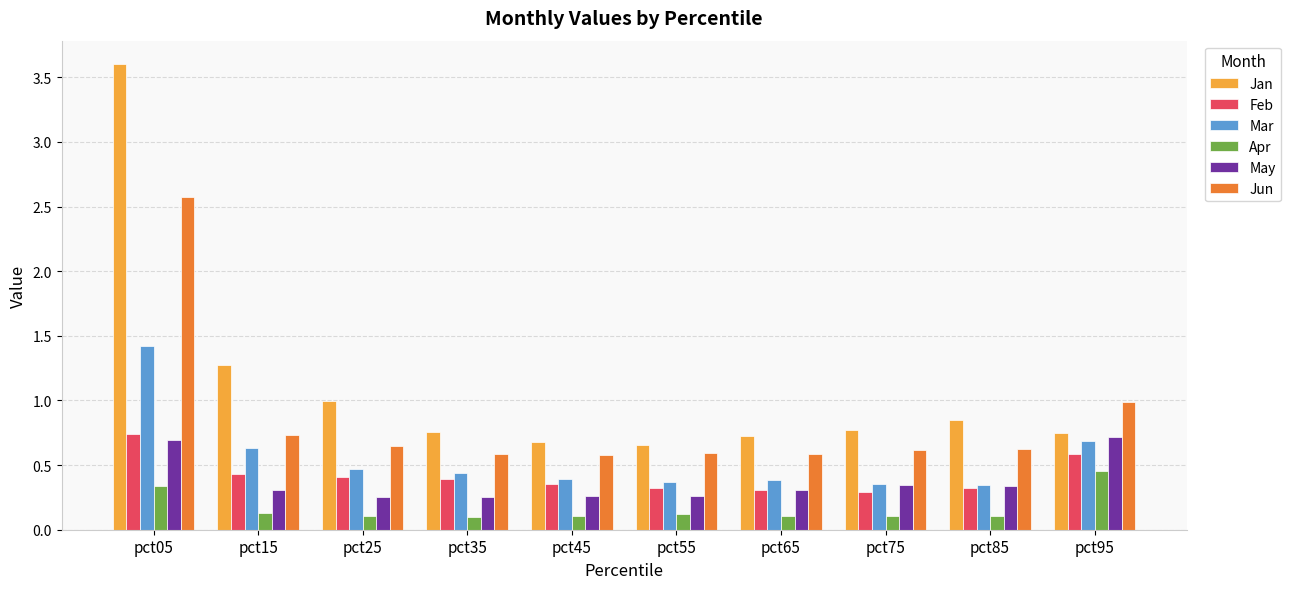

Which series changed the most between pct05 and pct15?

Jan